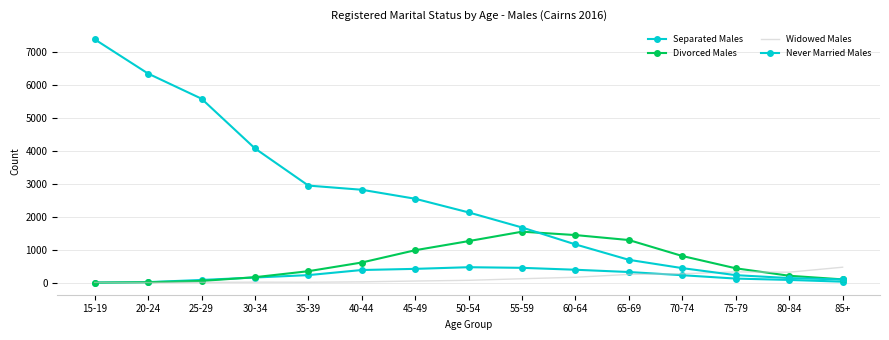

What is the difference between the second highest and minimum values in the Widowed Males series?

324